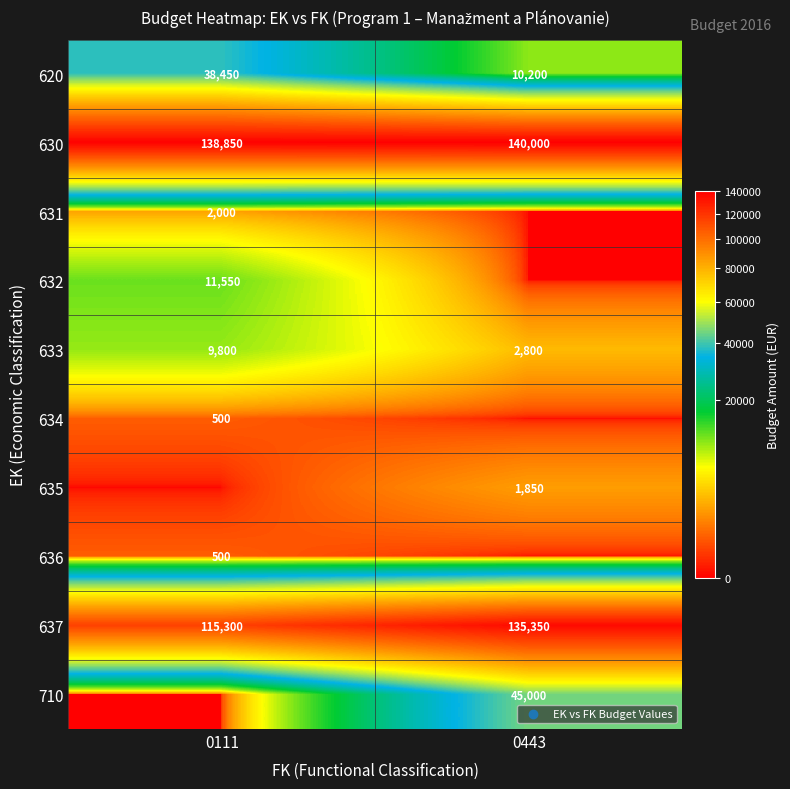

The 630 series shows 140000 at 0443. True or false?

True